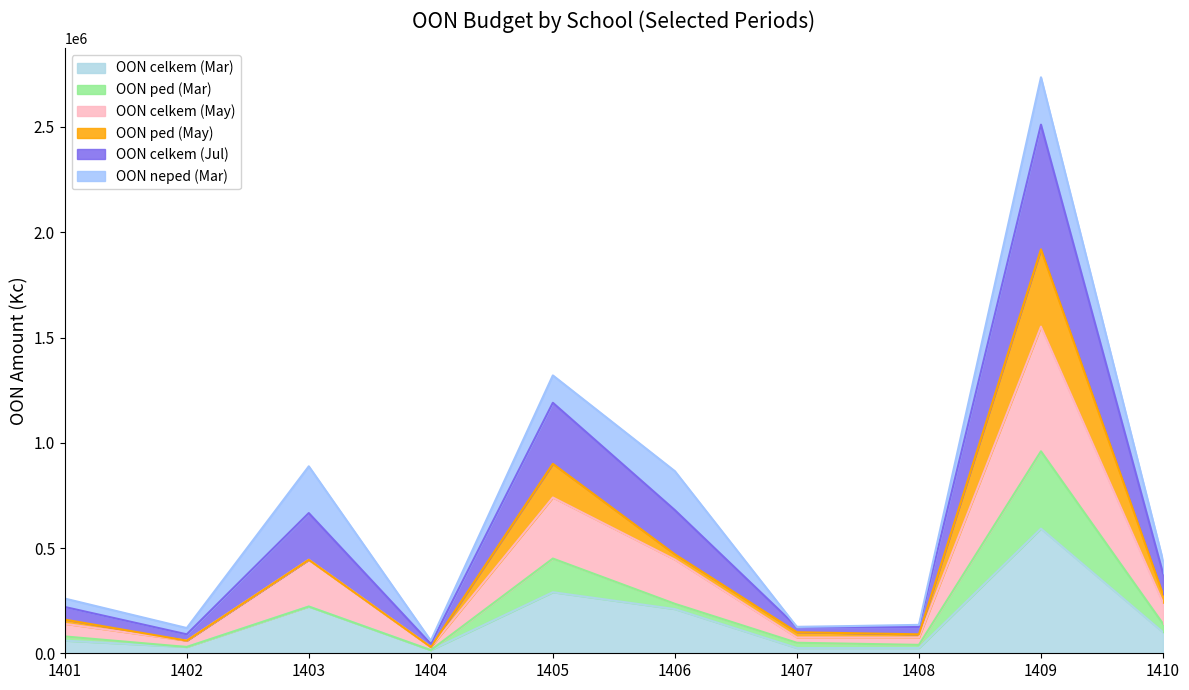

True or false: OON celkem (Mar) has a value of 60000 at 1401.

True